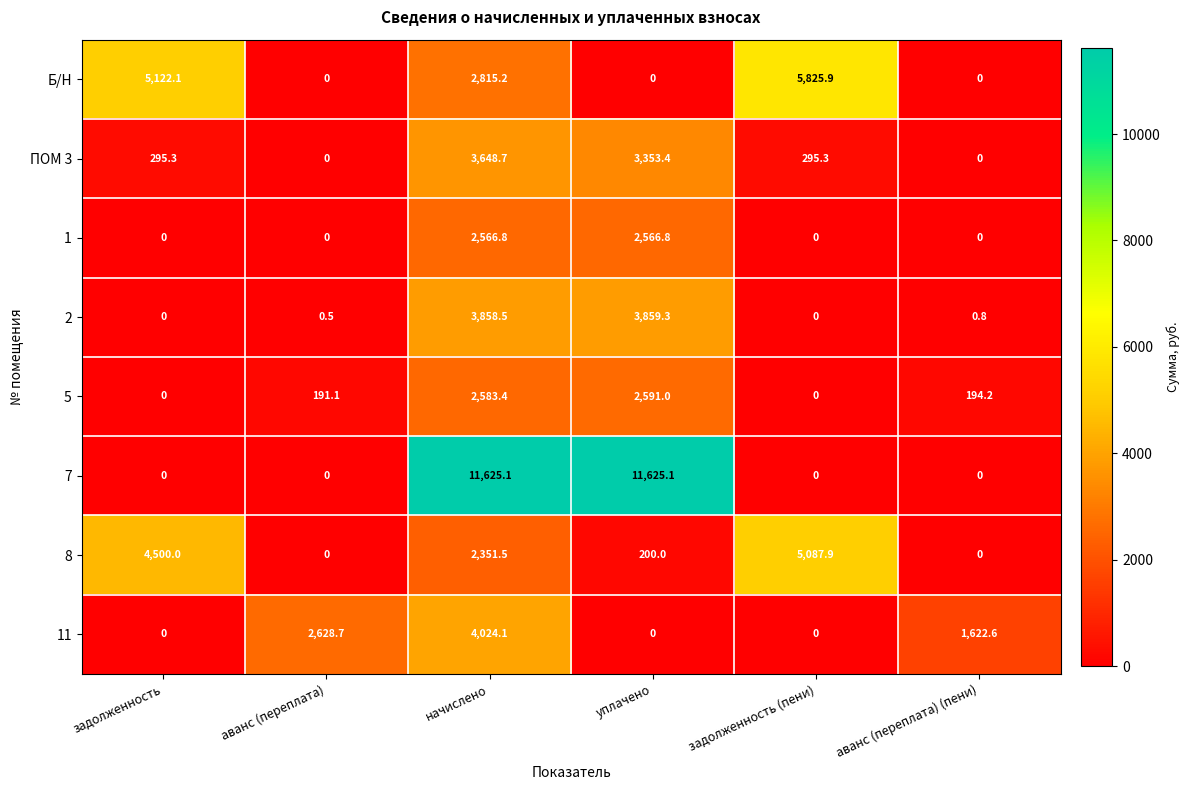

Which category has the highest value in the 2 series?

уплачено